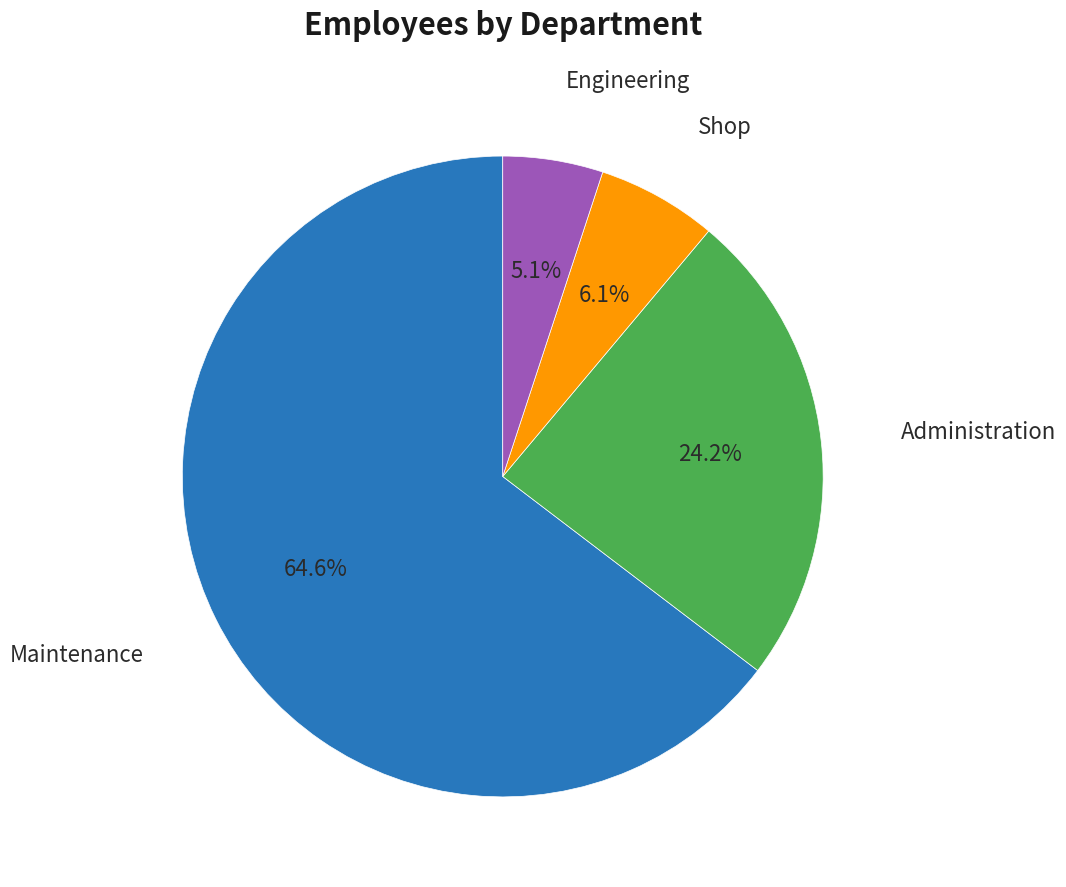

Is there a majority slice in this chart?

Yes